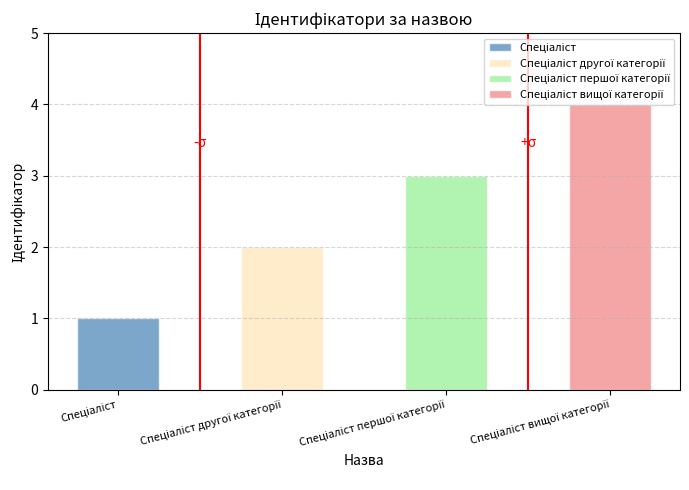

What is the value of the 3rd bar from the left?

3